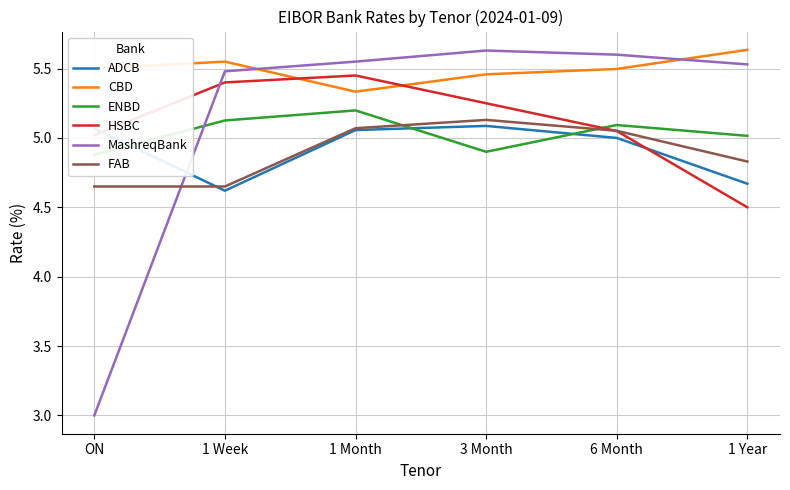

What is the average value of the ADCB series?

4.9